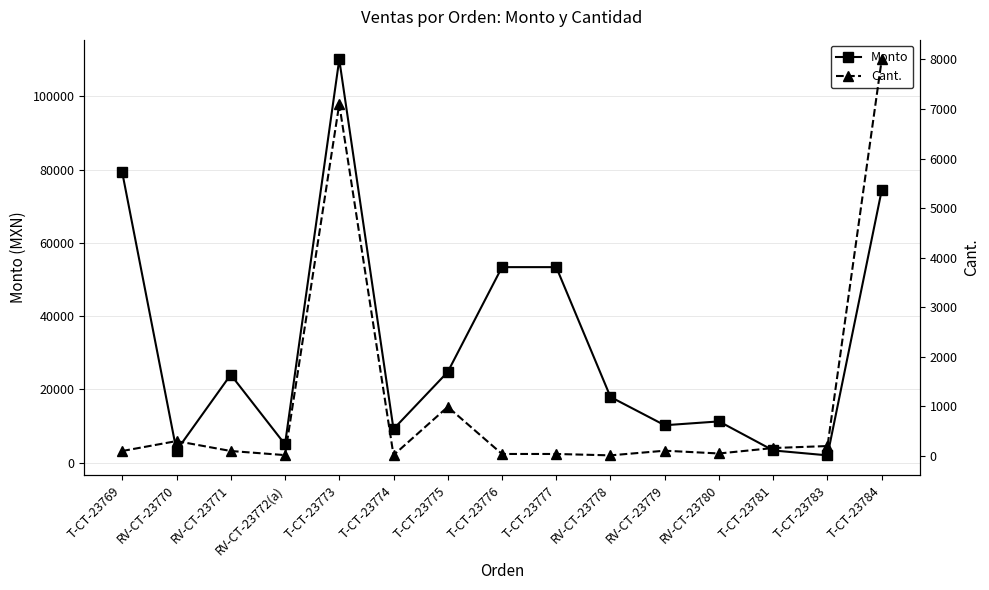

Count the number of categories in the chart.

15